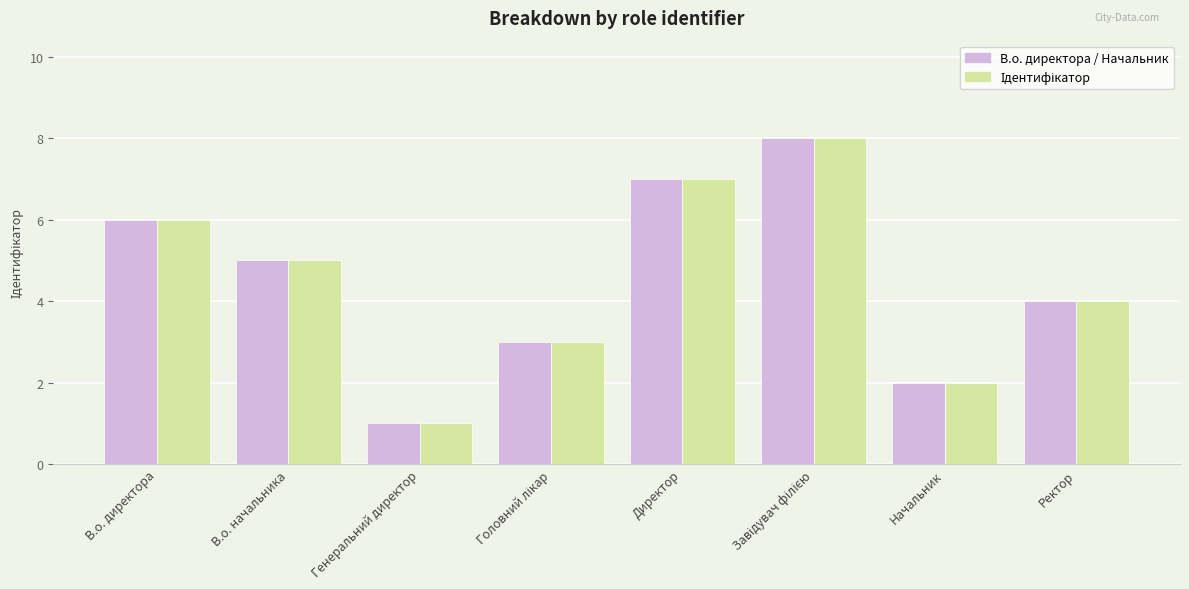

At which category does the chart reach its minimum across all series?

Генеральний директор